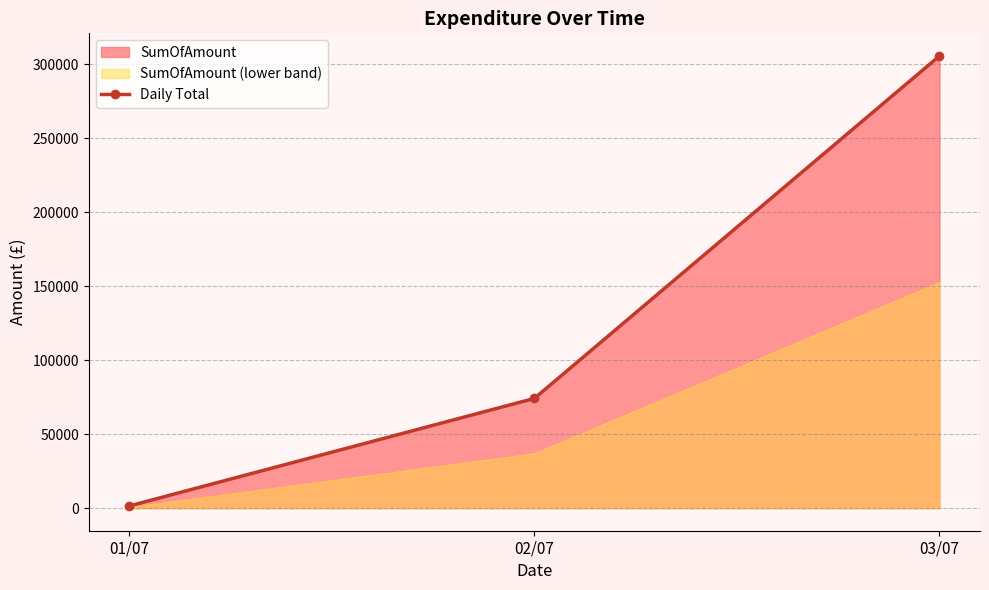

The chart shows a value of 305721.9 at 03/07. True or false?

True